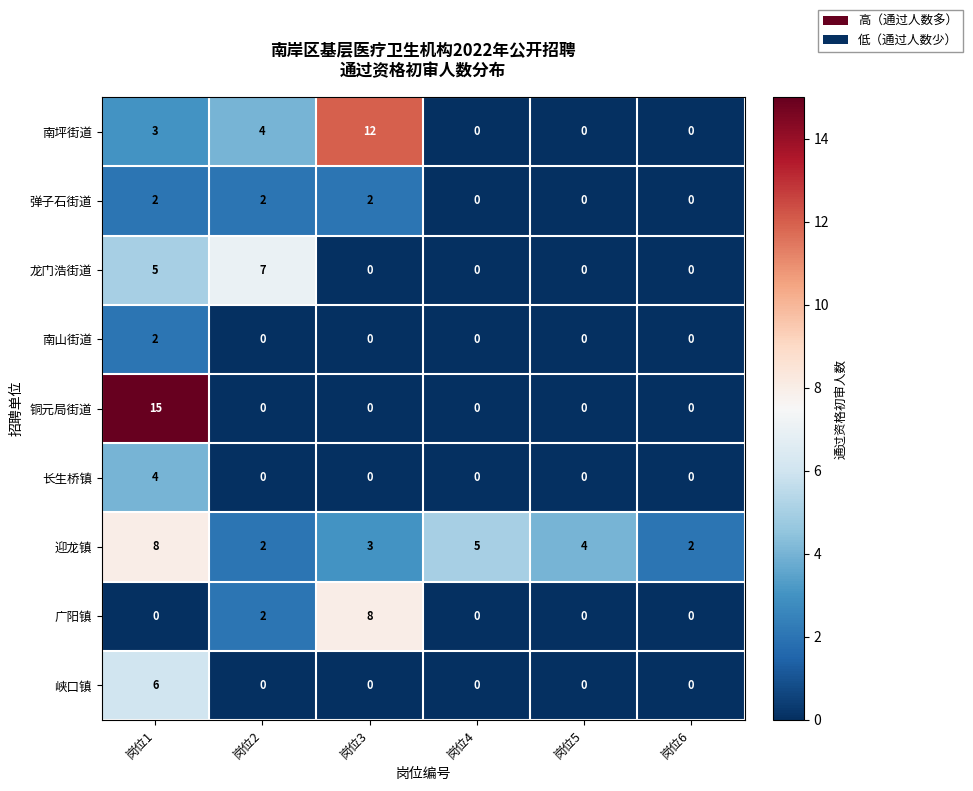

What is the highest value of the 龙门浩街道 series?

7